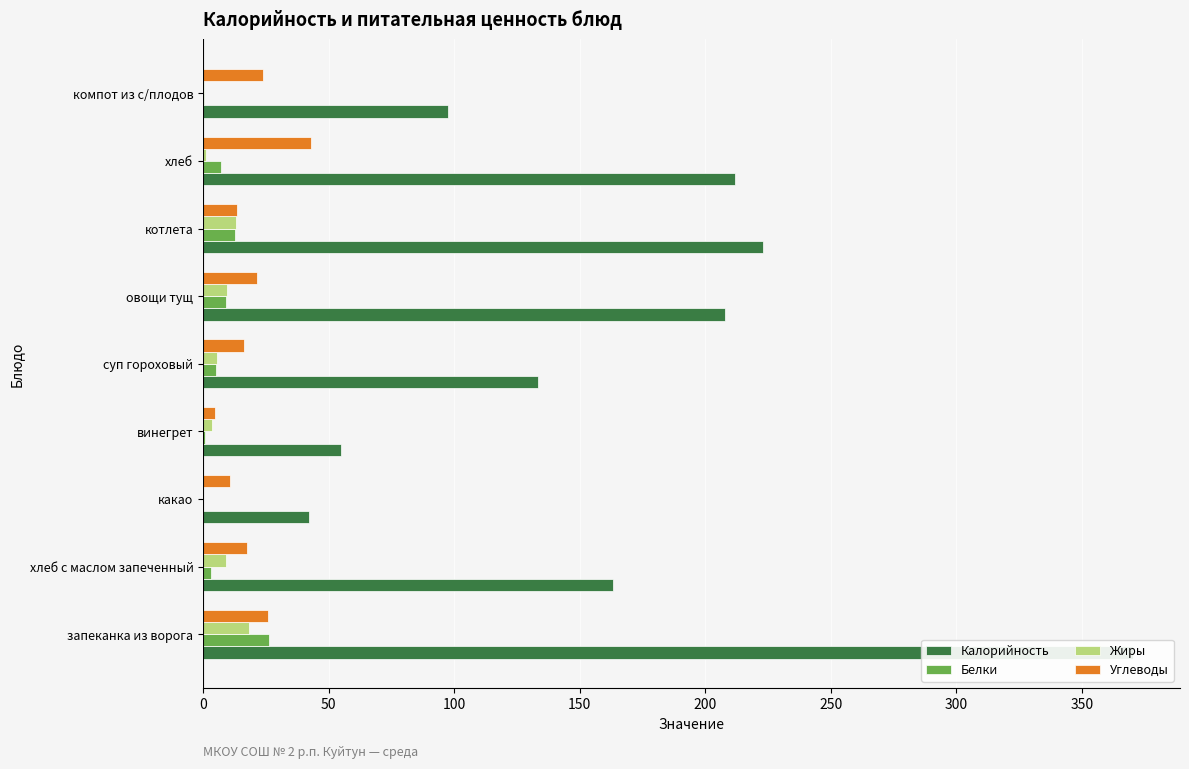

The value of Жиры at компот из с/плодов is 0.2. True or false?

False